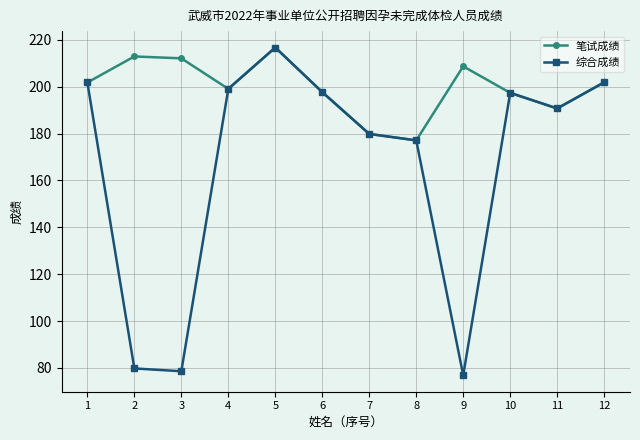

Which series has the largest range (max minus min)?

综合成绩